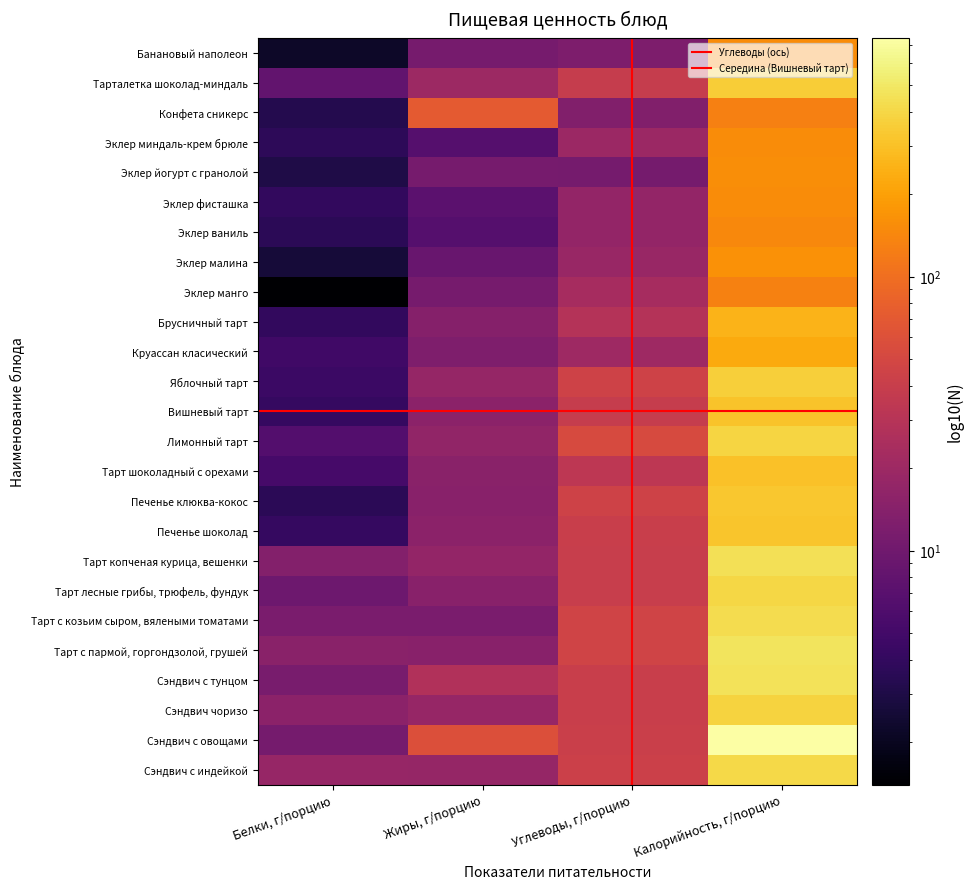

Which series has the largest total across all categories?

Сэндвич с овощами